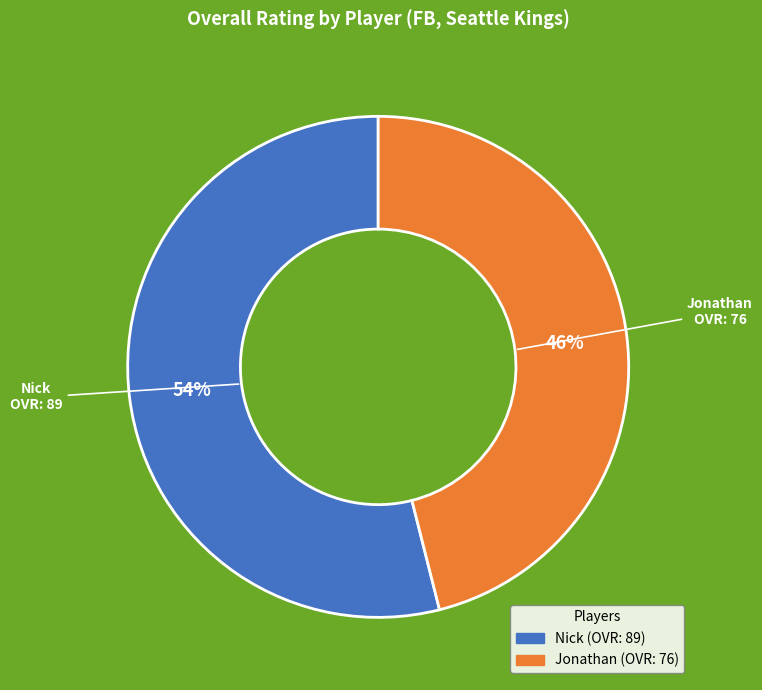

To the nearest percent, what is the average slice percentage?

50%